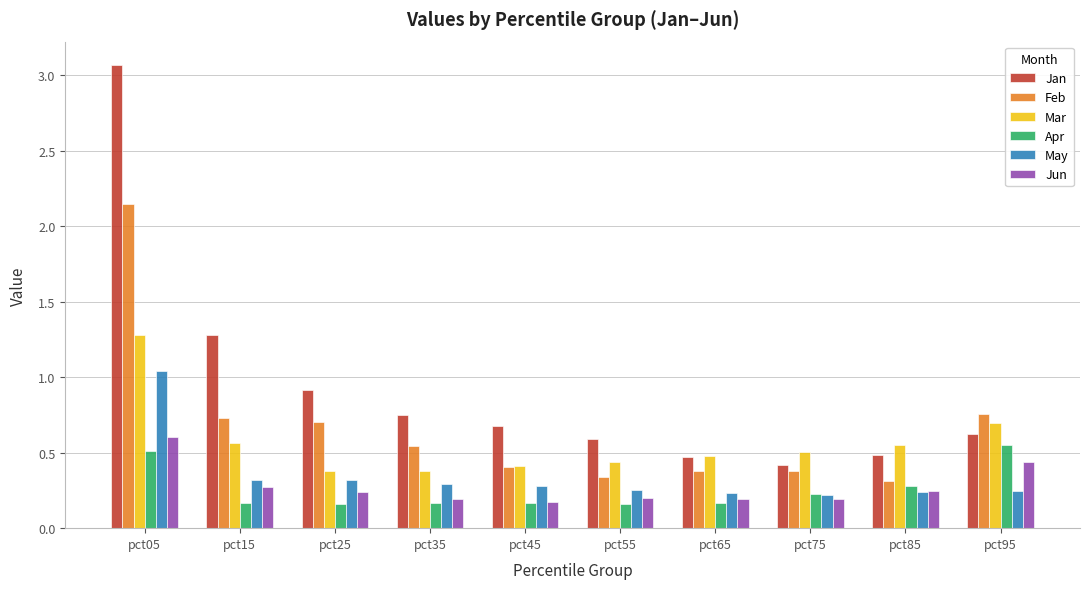

Between pct15 and pct85, which series saw the biggest shift?

Jan